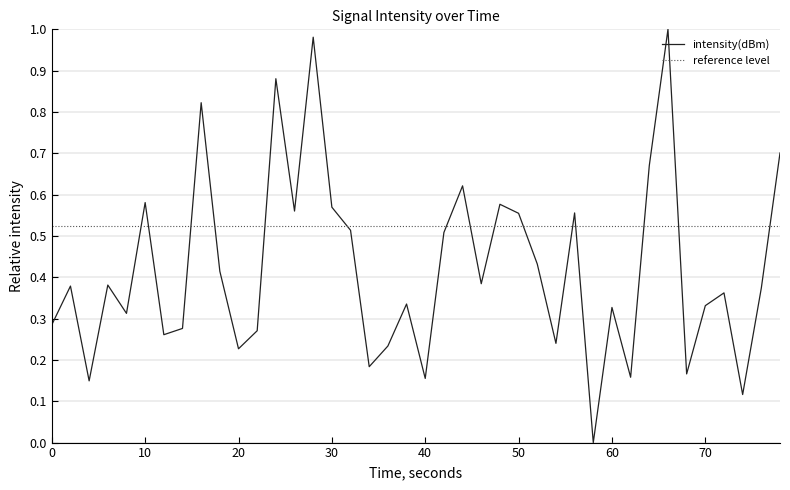

Is this an area chart (filled region under the line)?

No